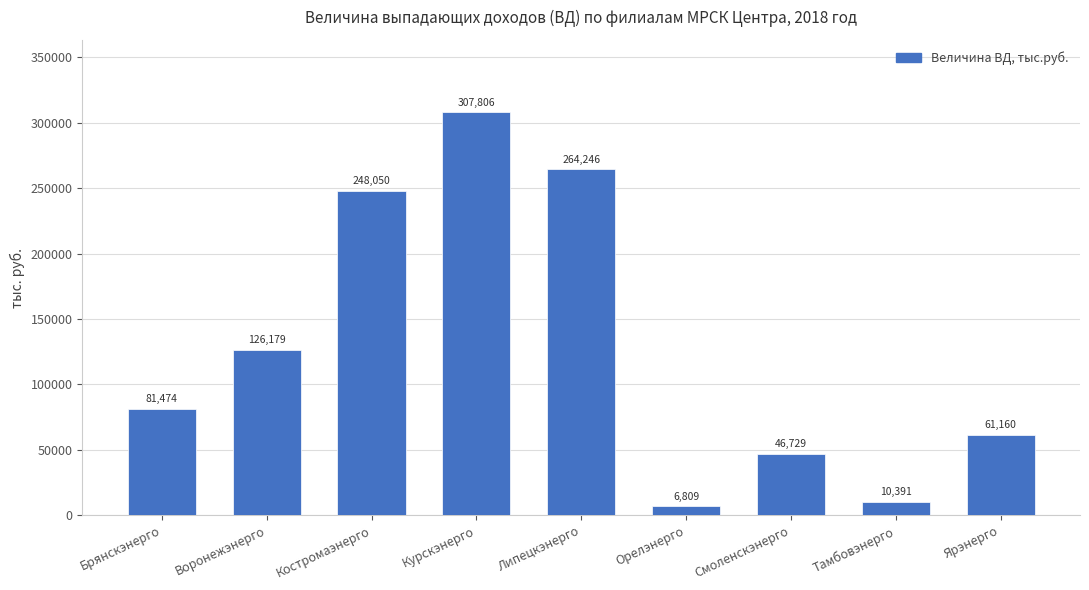

Rank the categories by value from highest to lowest.

Курскэнерго, Липецкэнерго, Костромаэнерго, Воронежэнерго, Брянскэнерго, Ярэнерго, Смоленскэнерго, Тамбовэнерго, Орелэнерго